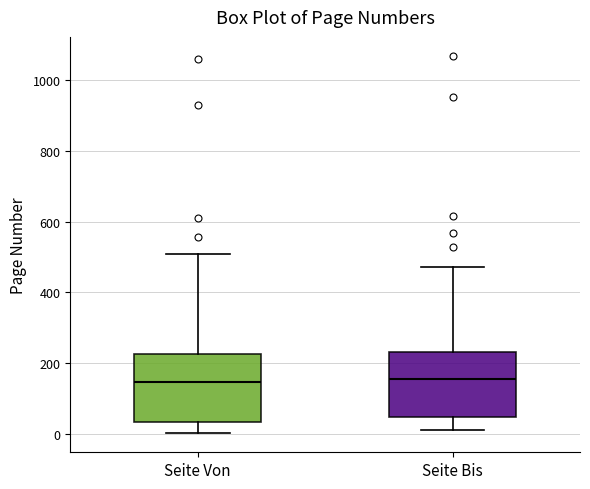

Where is the lower edge of the box for Seite Von on the y-axis? The values are not printed on the chart, so give them approximately, as read against the axis.

40